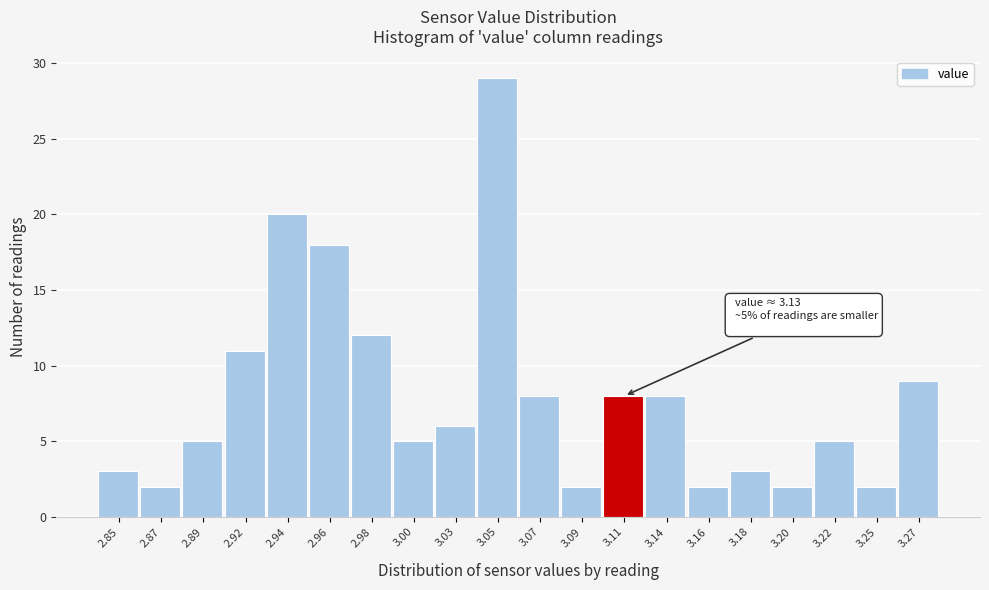

Reading right to left, extract all data points from this chart.

9	2	5	2	3	2	8	8	2	8	29	6	5	12	18	20	11	5	2	3